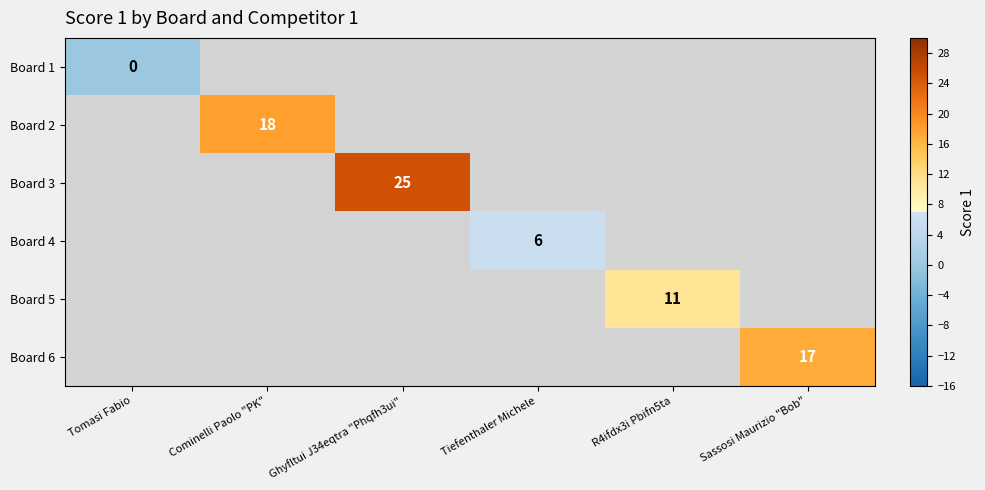

At Tiefenthaler Michele, list the series in order from largest to smallest.

Board 1, Board 2, Board 3, Board 4, Board 5, Board 6